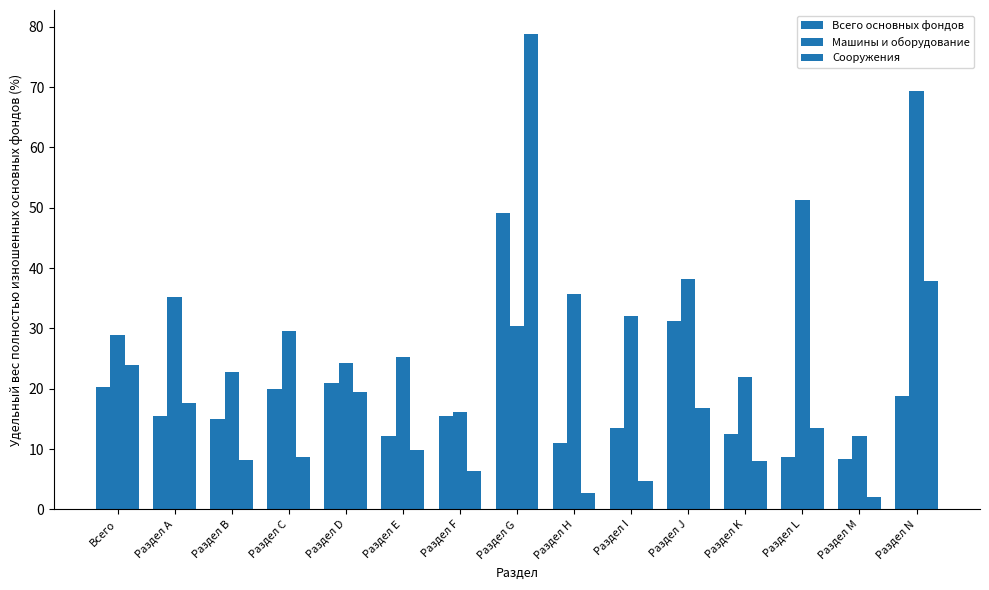

What is the difference between the maximum and second lowest values in the Всего основных фондов series?

40.5